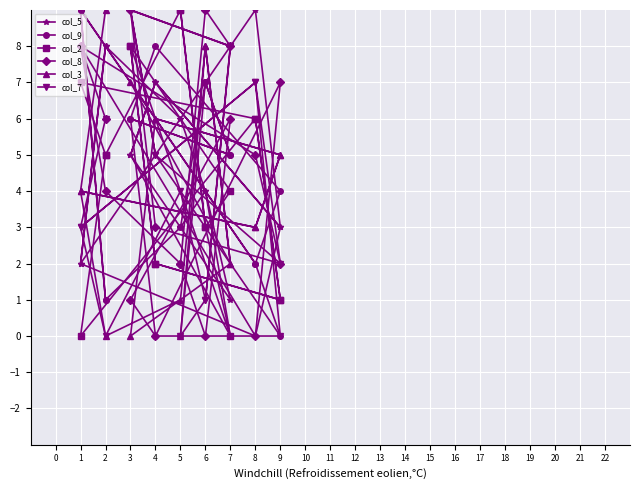

What is the difference between the highest and lowest values at 9?

7